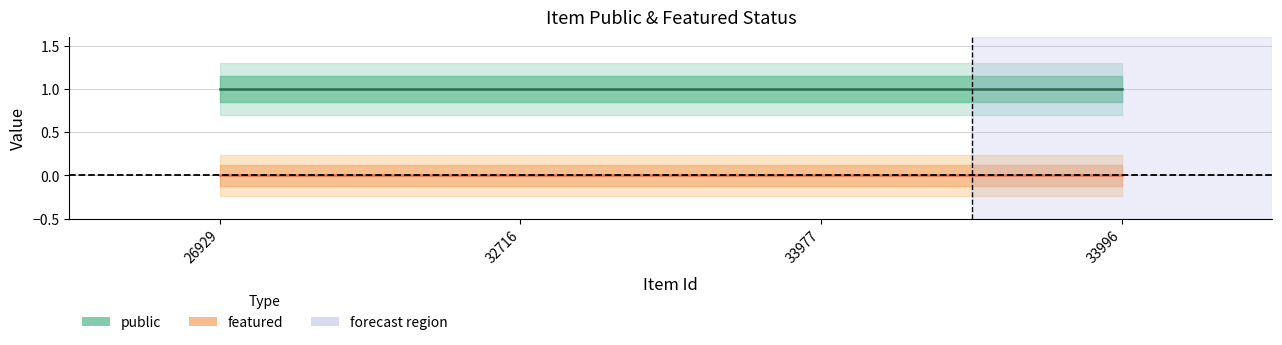

Count the number of categories in the chart.

4